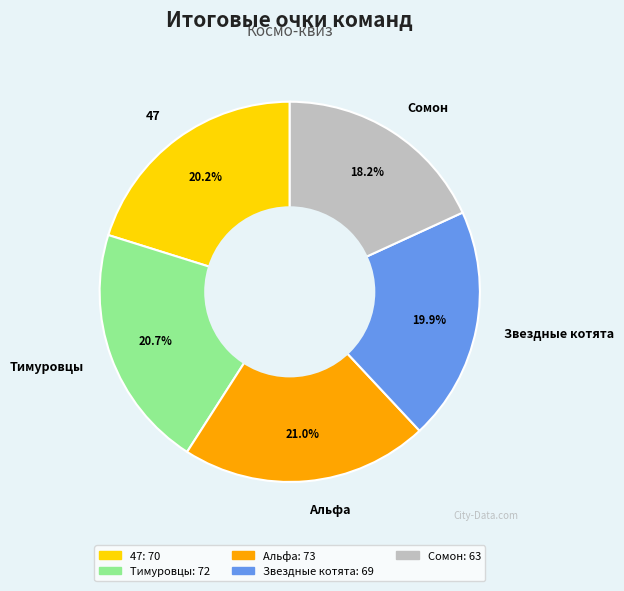

To the nearest percent, what percentage of the pie is Альфа?

21%